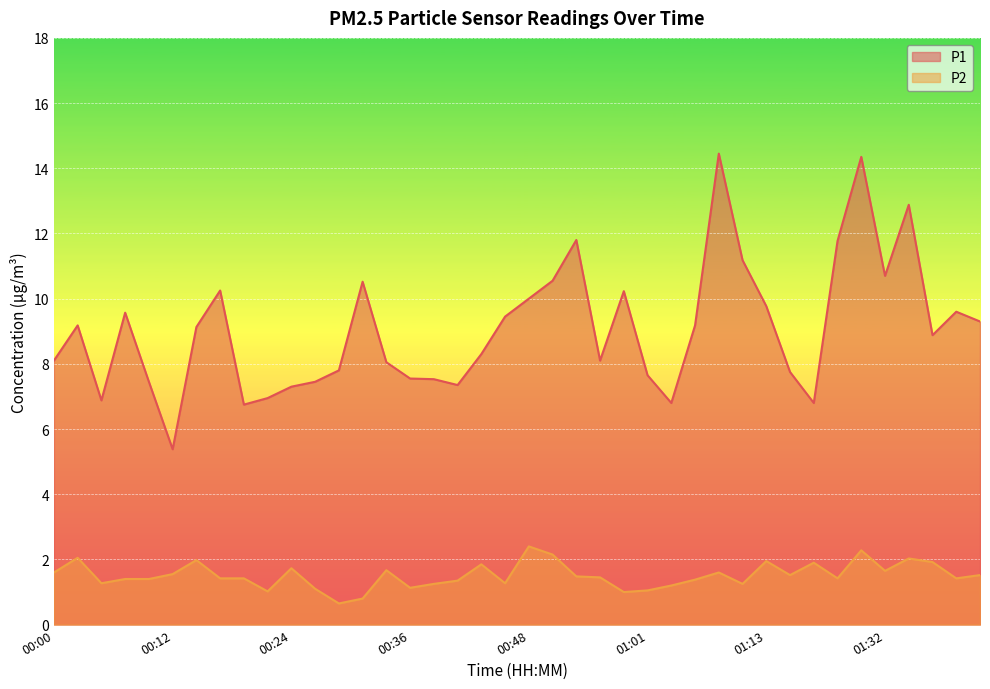

In P1, how many points are higher than both neighbors (excluding endpoints)?

10